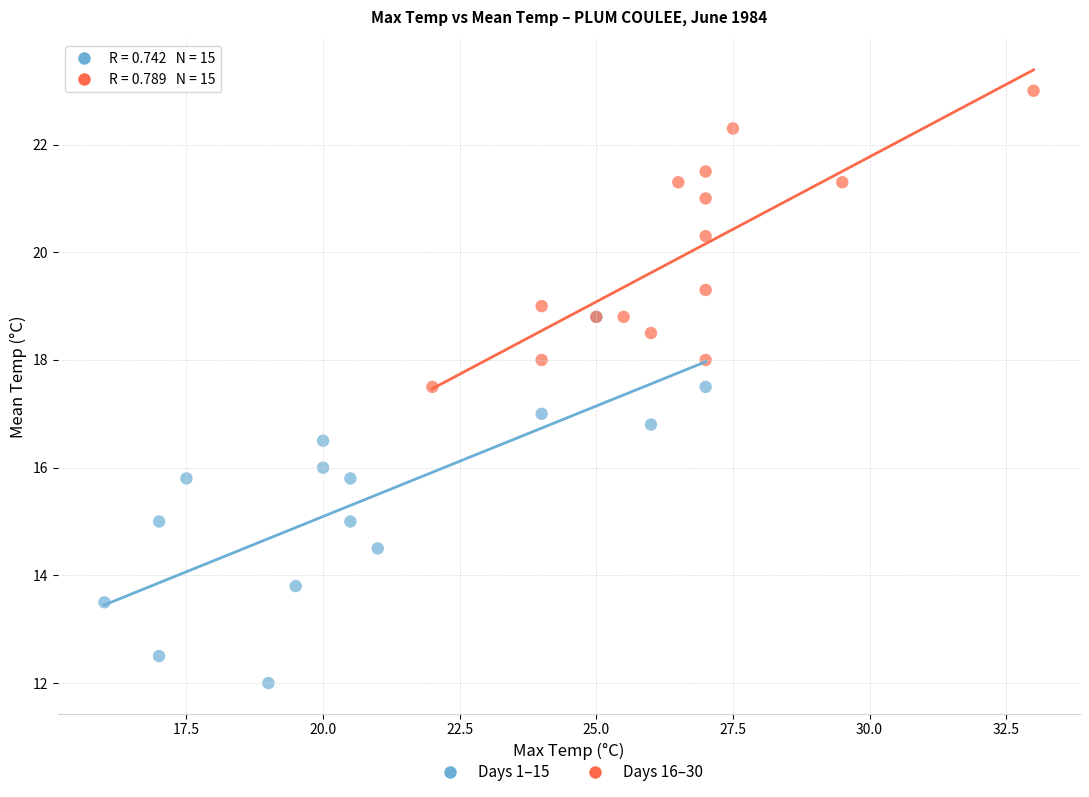

Which series contains the highest Y value?

Days 16–30